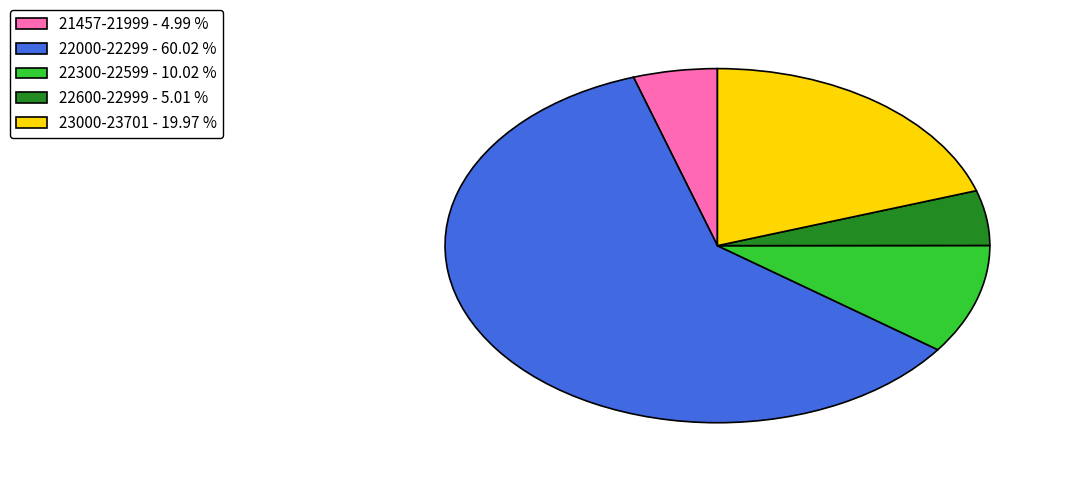

What is the ratio of the value at 23000-23701 - 19.97 % to the value at 22600-22999 - 5.01 %?

4.0